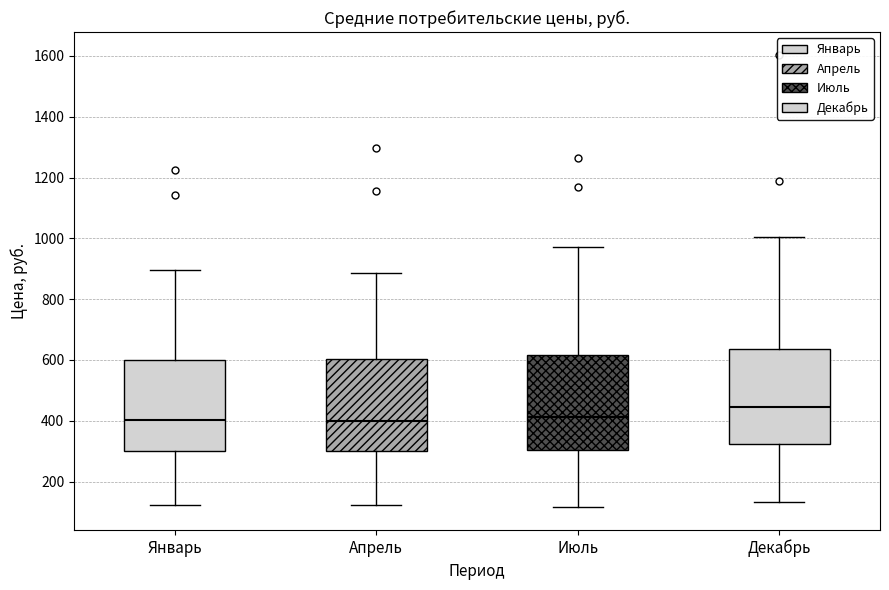

Where is the lower edge of the box for Июль on the y-axis? The values are not printed on the chart, so give them approximately, as read against the axis.

300